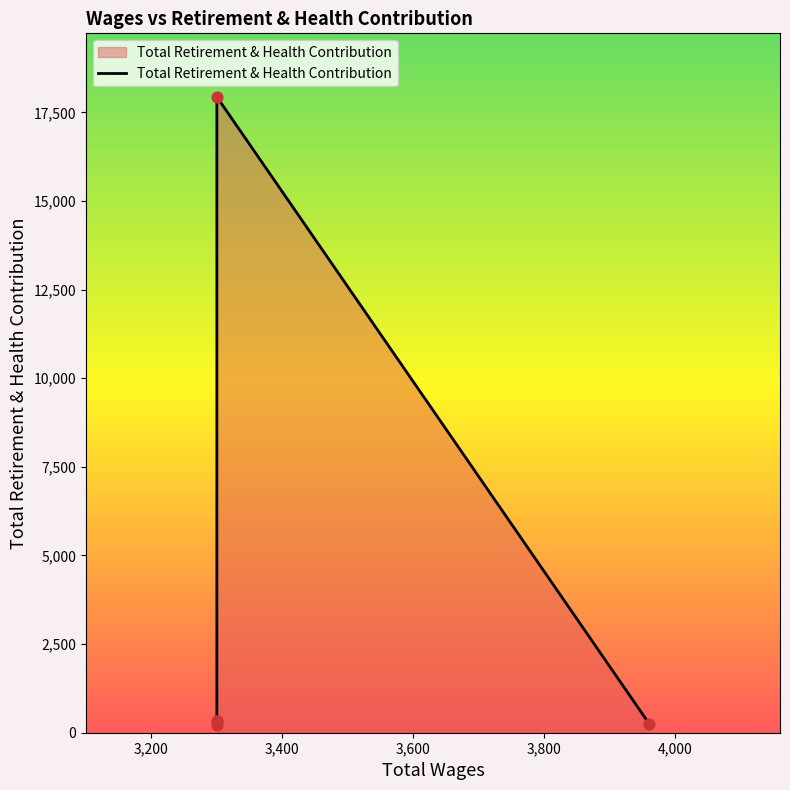

Which has a higher value, 3300.0 or 3300.0?

3300.0